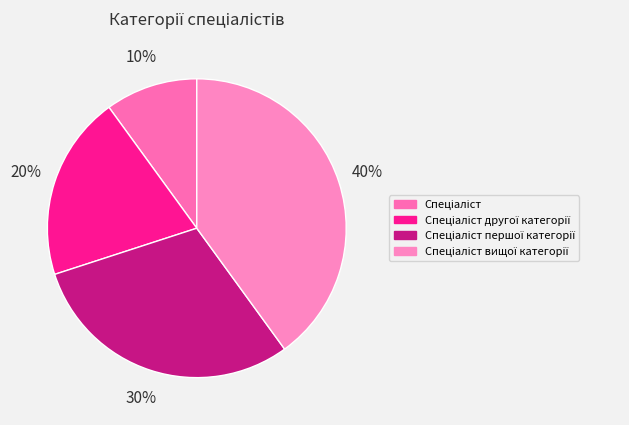

Count the number of slices in the pie.

4